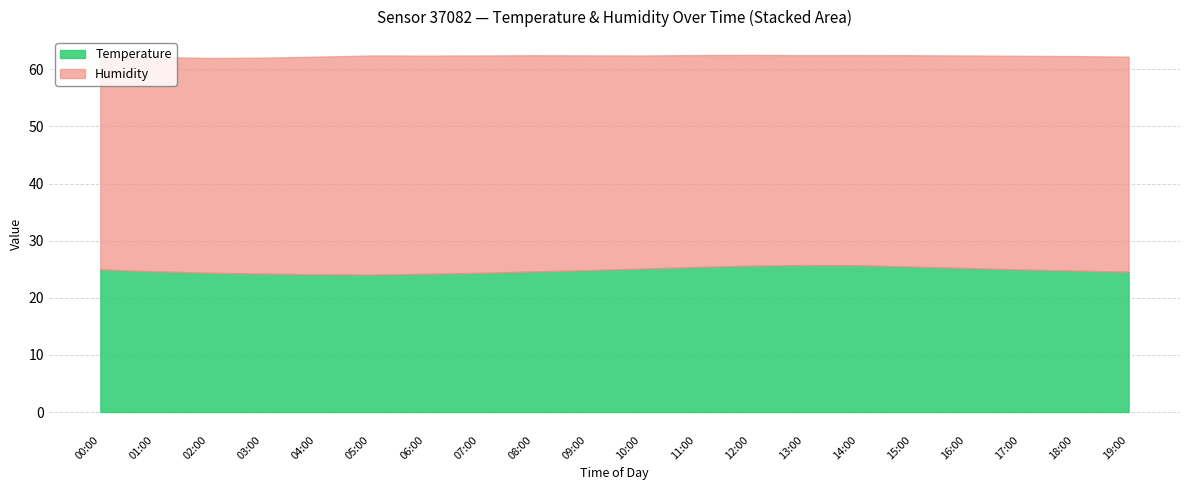

True or false: Humidity and Temperature cross at least once.

False